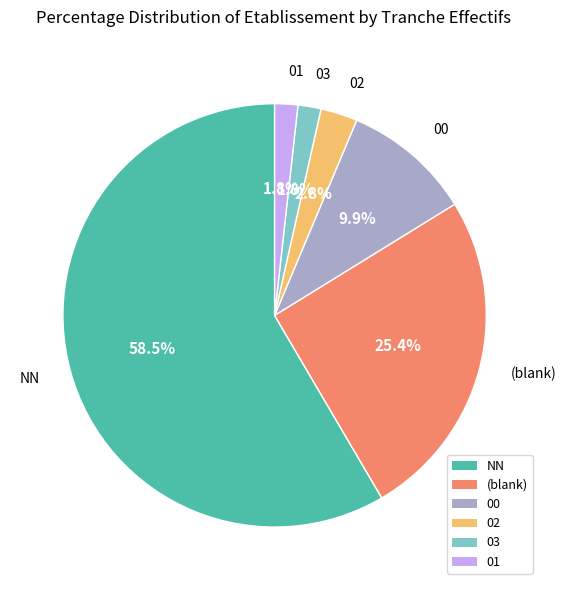

Is the sum of 03 and 00 greater than half?

No